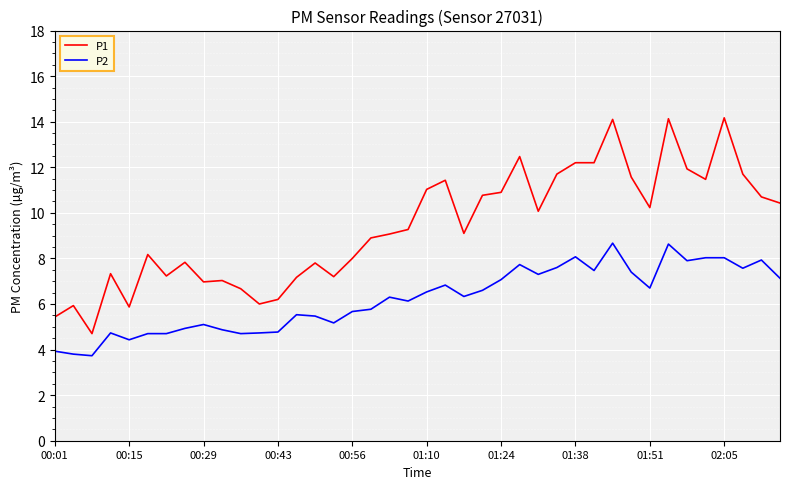

Which series has the largest total across all categories?

P1